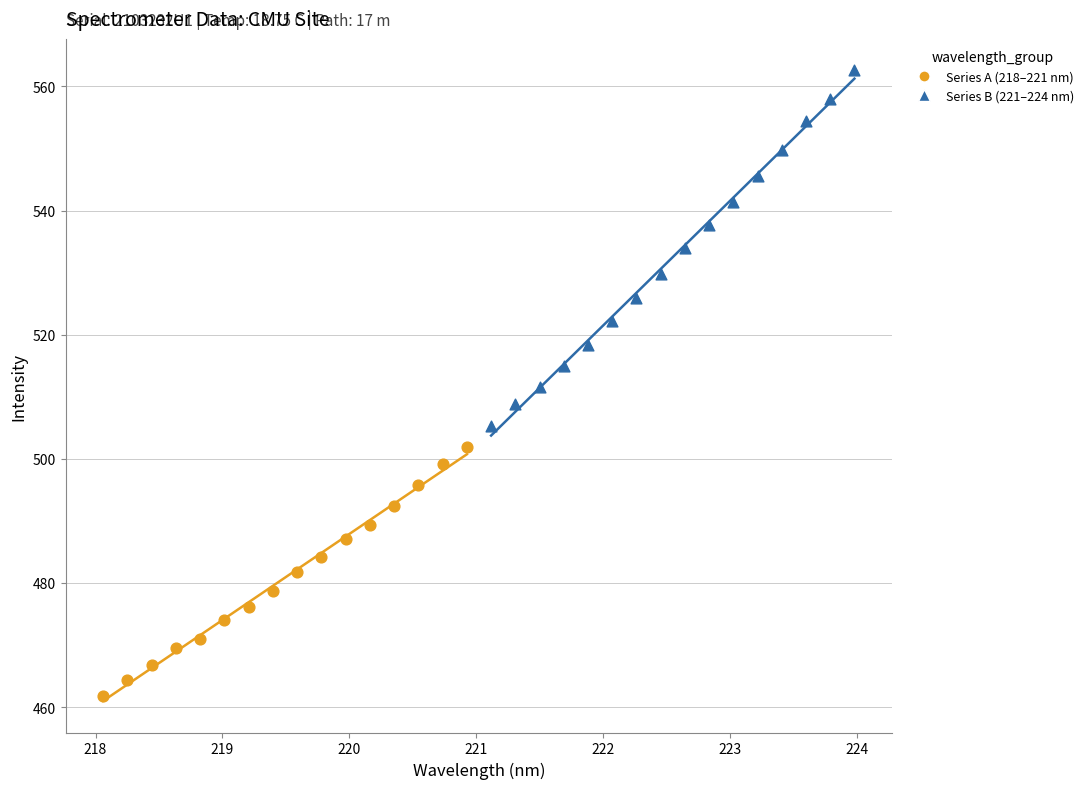

Which series reaches the minimum Y coordinate?

Series A (218–221 nm)